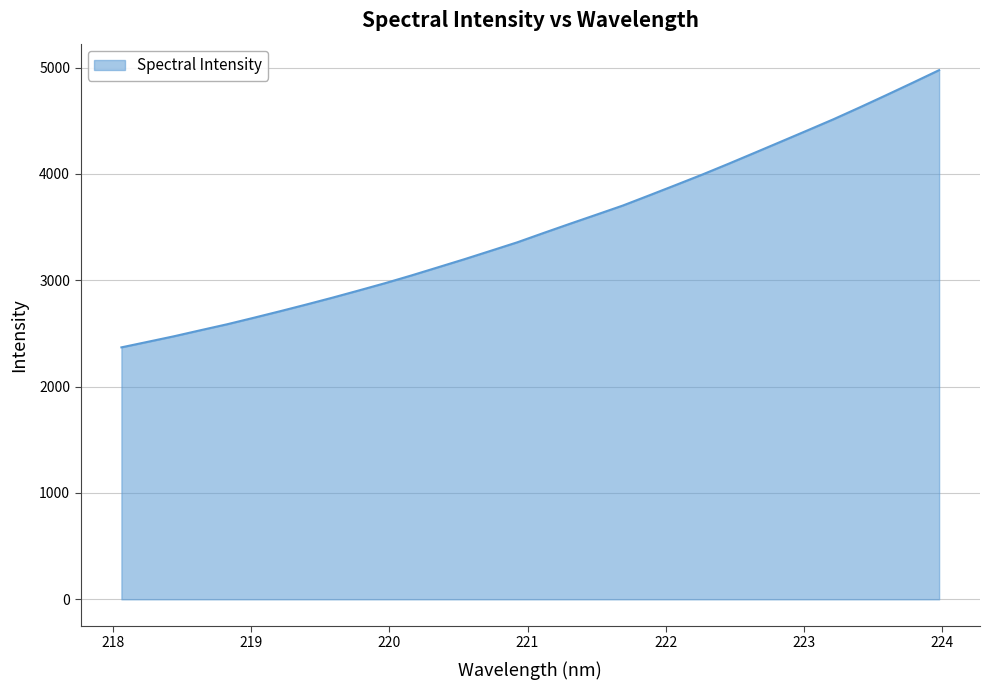

What is the greatest value displayed?

4976.7